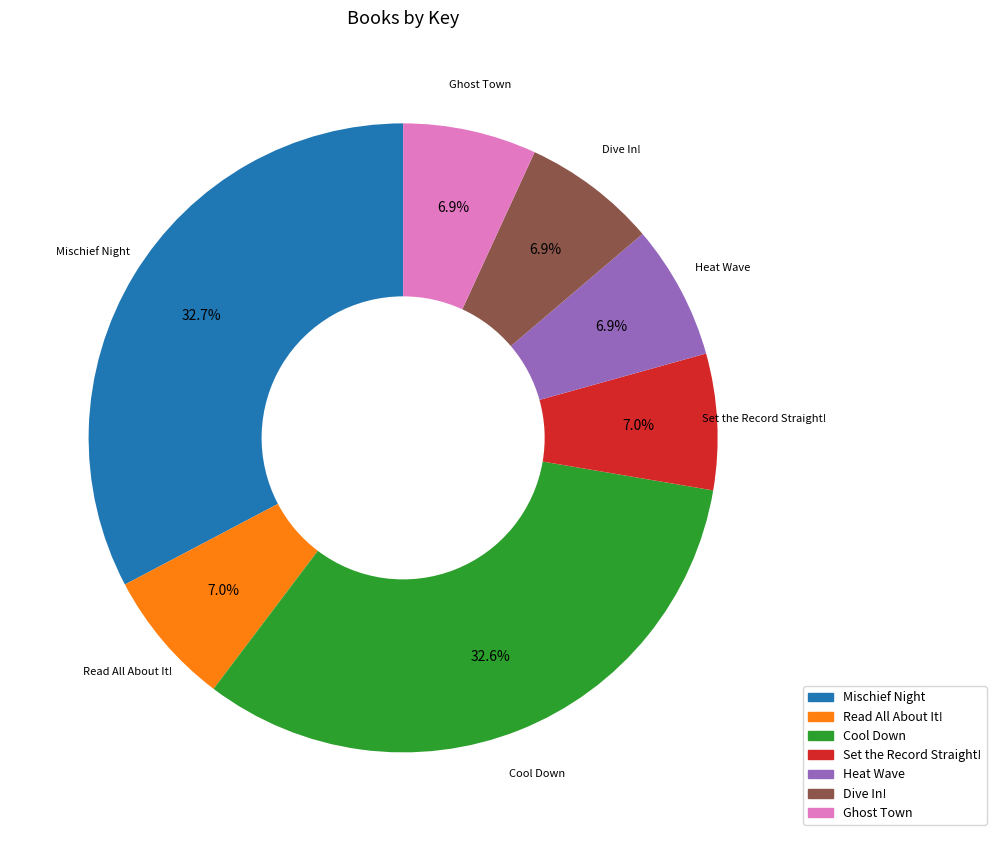

Approximately how many times larger is the value at Mischief Night compared to Read All About It!?

4.7